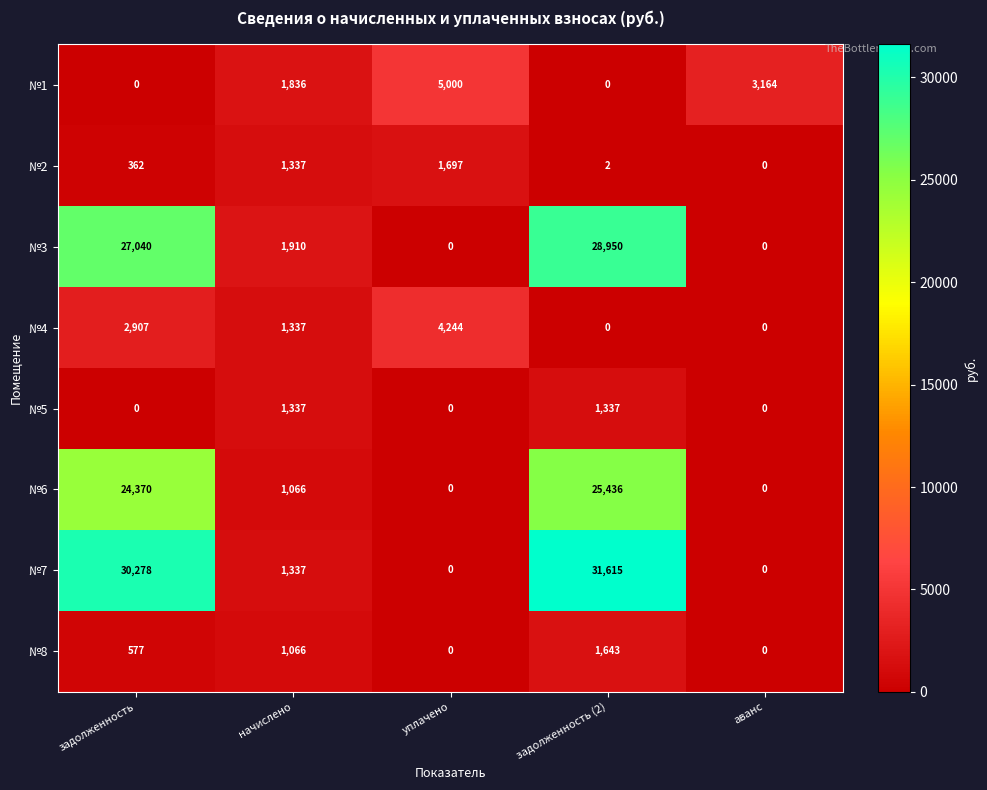

What is the maximum value shown in the chart?

31615